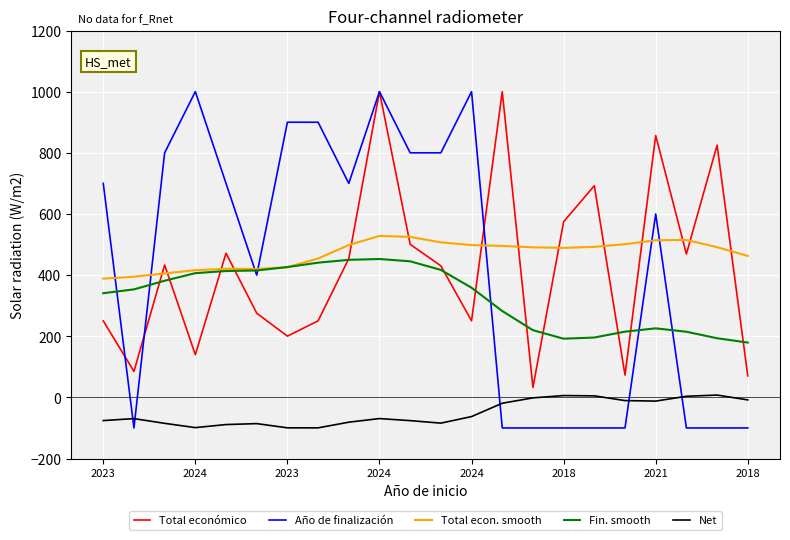

After their last crossing, which series has the higher values: Fin. smooth or Total económico?

Fin. smooth